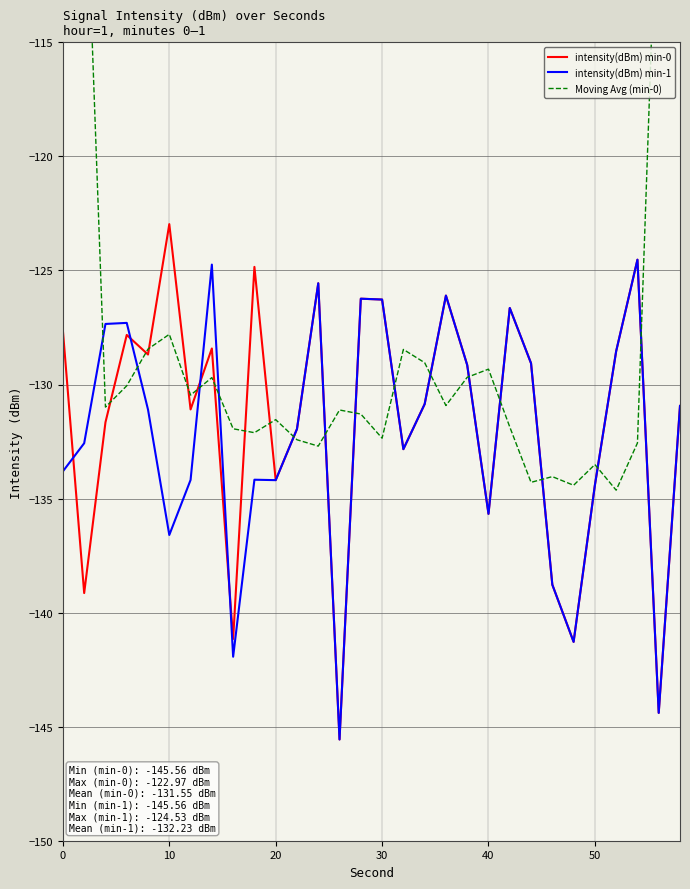

What is the minimum value for intensity(dBm) min-1?

-145.6